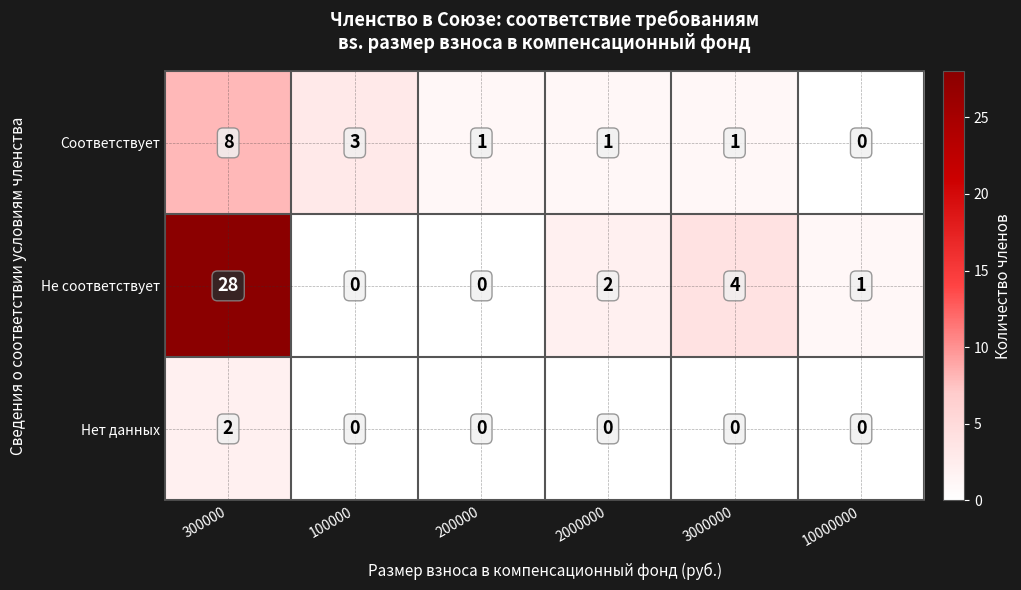

The Нет данных series shows -1 at 3000000. True or false?

False